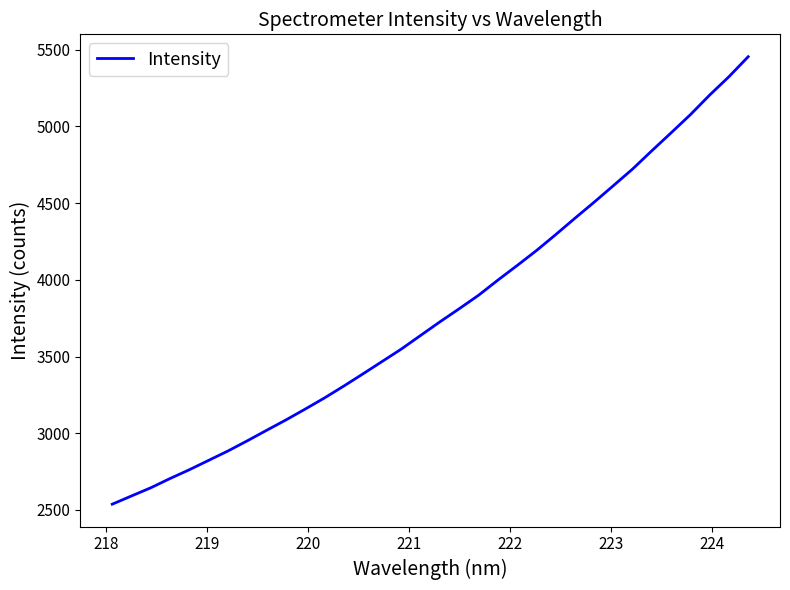

What is the smallest value displayed?

2537.2